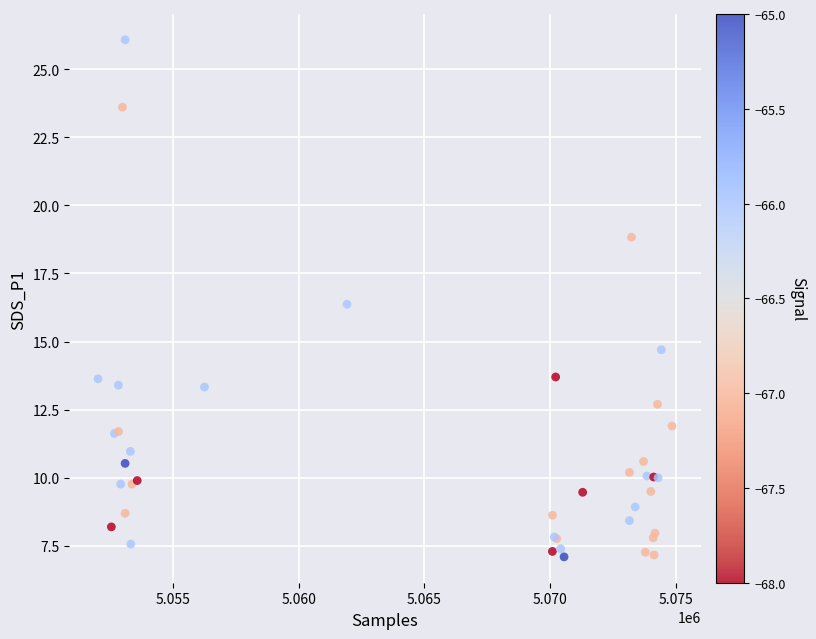

What Y value in the scatter plot is closest to 16?

16.4